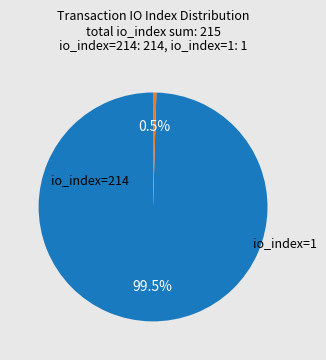

Which category has the smallest portion of the pie?

io_index=1